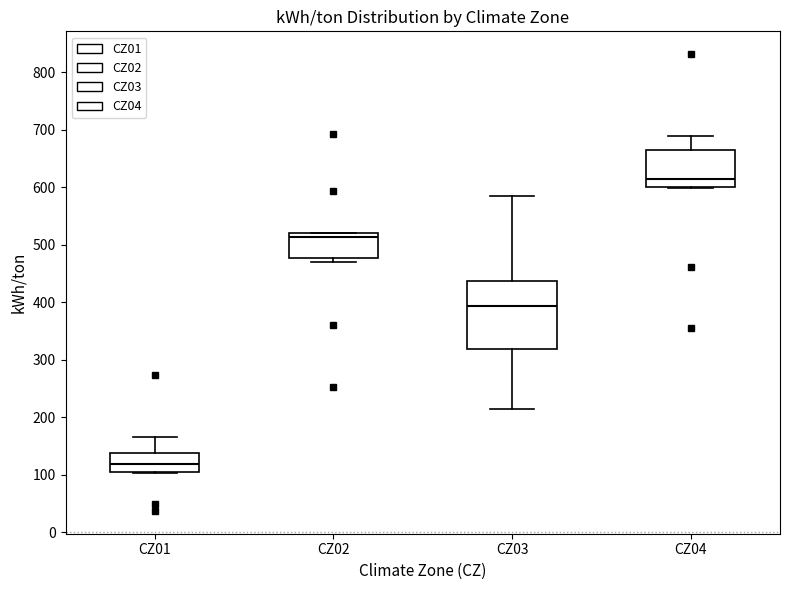

Reading left to right, transcribe this box plot: for each box, give where its median line is, the range the box spans, and where its two whiskers end, as read against the y-axis. The values are not printed on the chart, so give them approximately, as read against the axis.

CZ01: median 120, box 100 to 140, whiskers 100 to 170
CZ02: median 510, box 480 to 520, whiskers 470 to 520
CZ03: median 390, box 320 to 440, whiskers 210 to 580
CZ04: median 610, box 600 to 660, whiskers 600 to 690